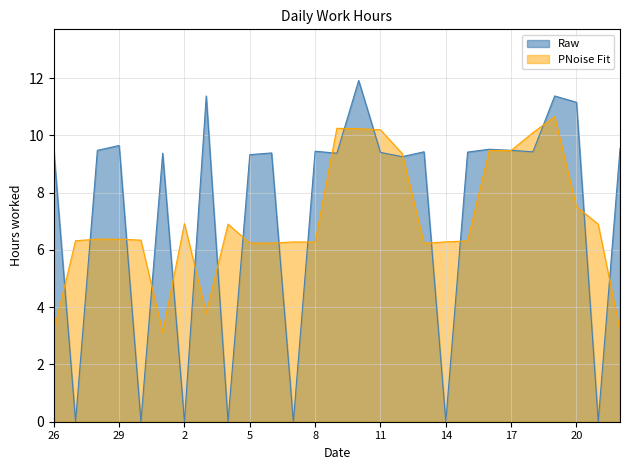

Between 3 and 18, which is larger?

3